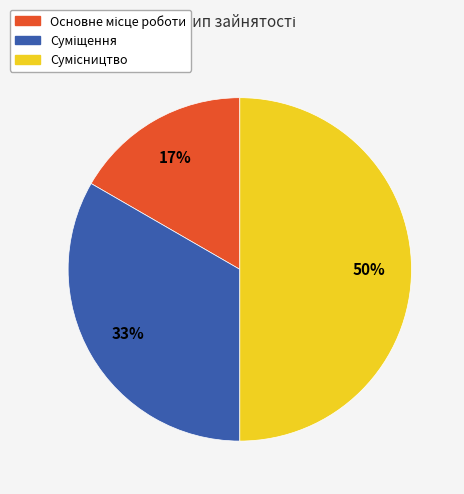

To the nearest percent, what is the difference between the largest and smallest slice percentages?

33%